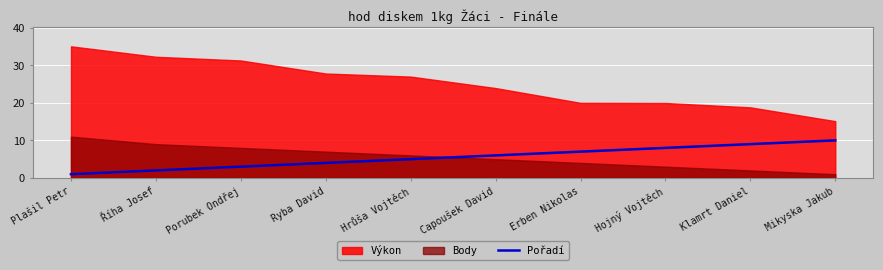

How many values exceed 6?

4